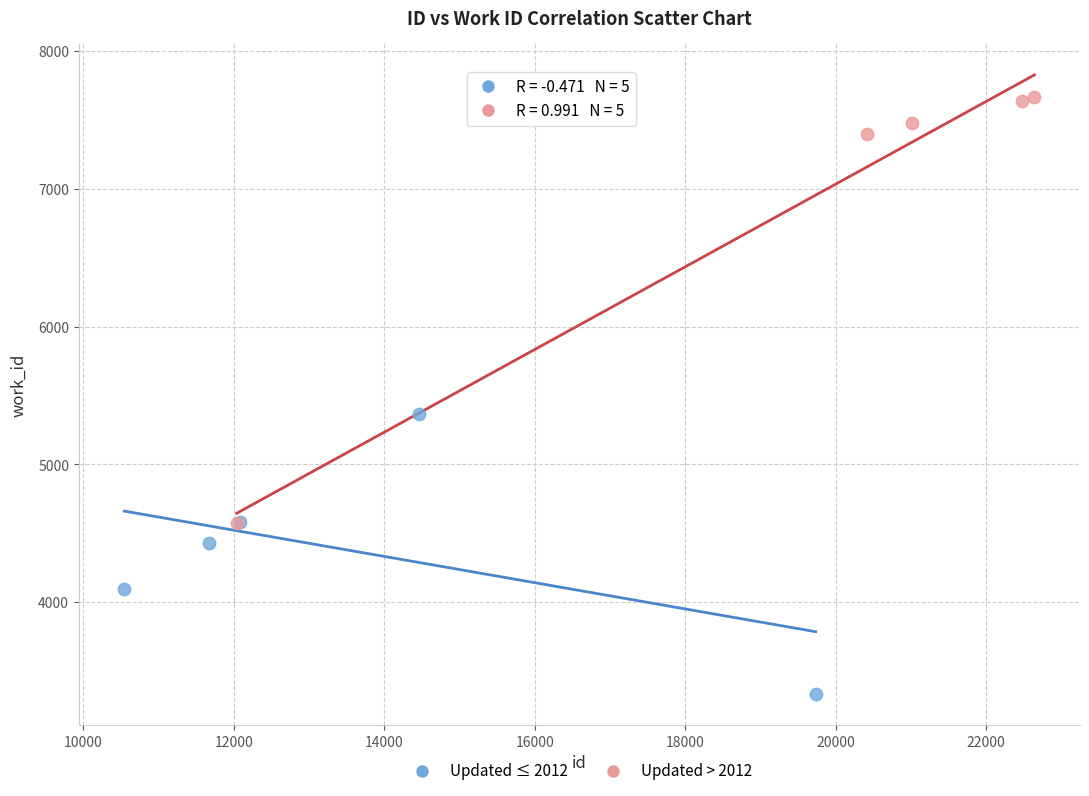

Which series has the widest spread of Y values?

Updated > 2012